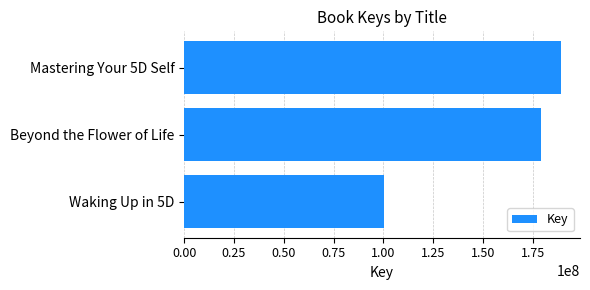

How many values are below 178862967?

1